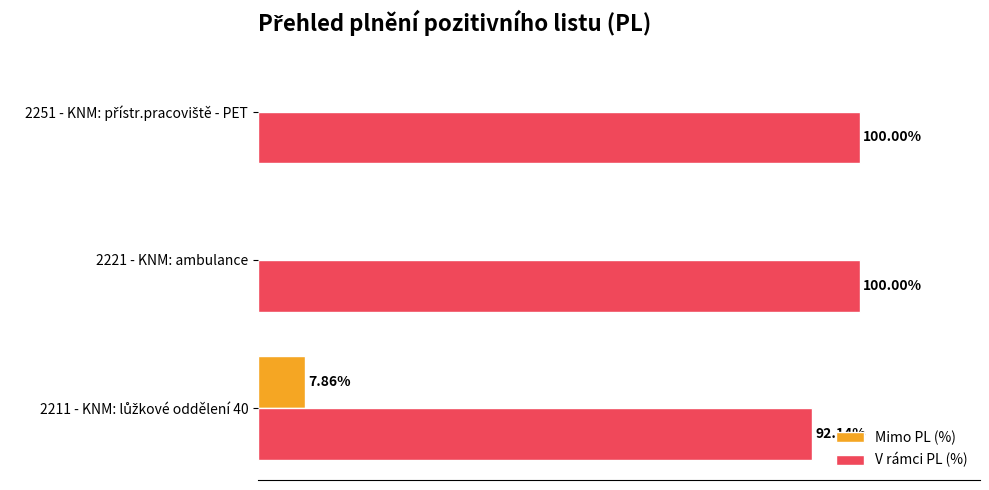

Is the value of Mimo PL (%) at 2221 - KNM: ambulance greater than the value of V rámci PL (%) at 2221 - KNM: ambulance?

No